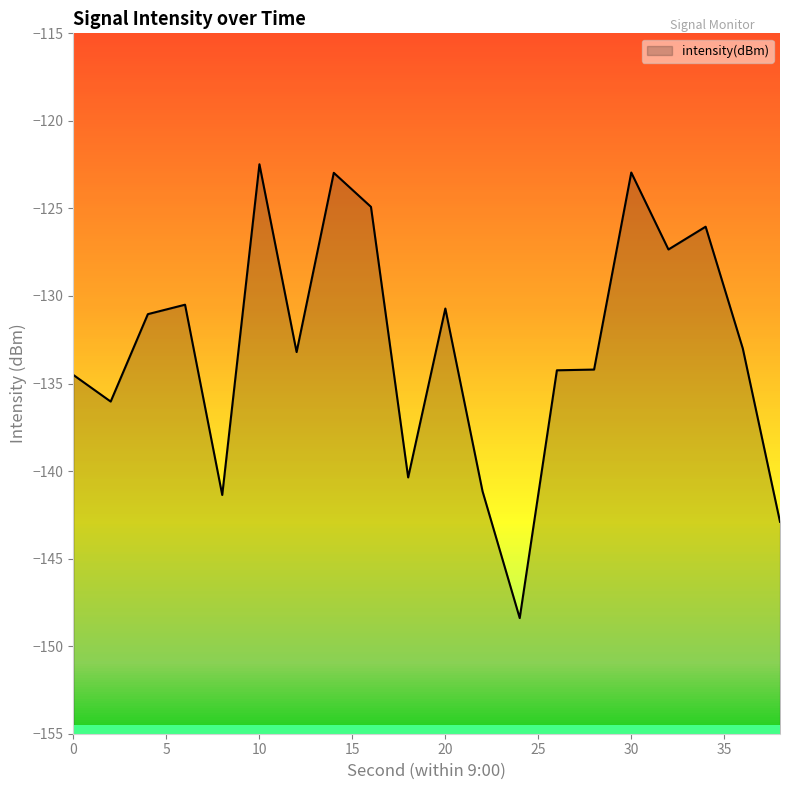

Rank the categories by value from highest to lowest.

10, 30, 14, 16, 34, 32, 6, 20, 4, 36, 12, 28, 26, 0, 2, 18, 22, 8, 38, 24